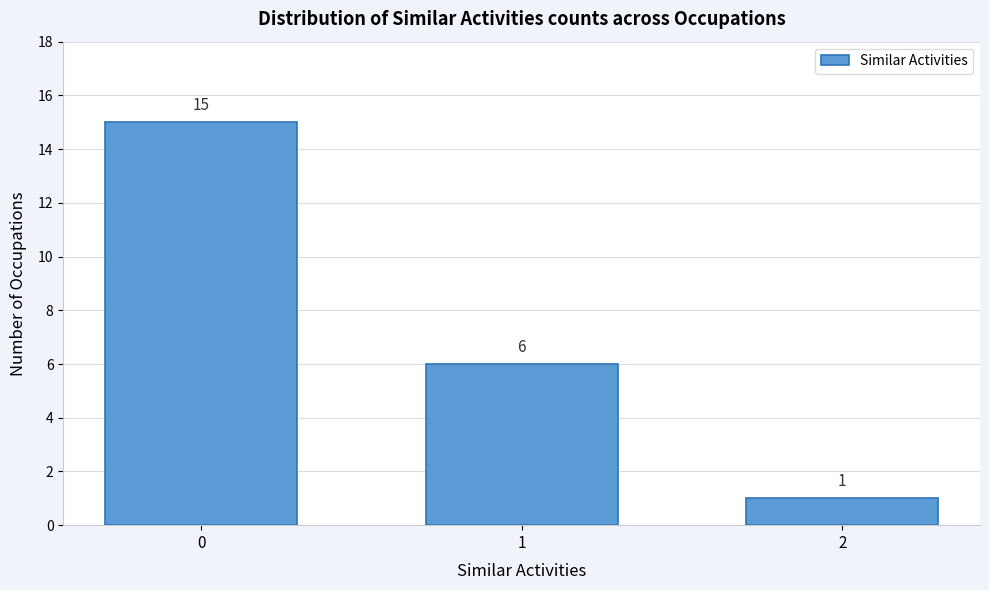

Reading right to left, what are all the values shown in this chart?

1	6	15